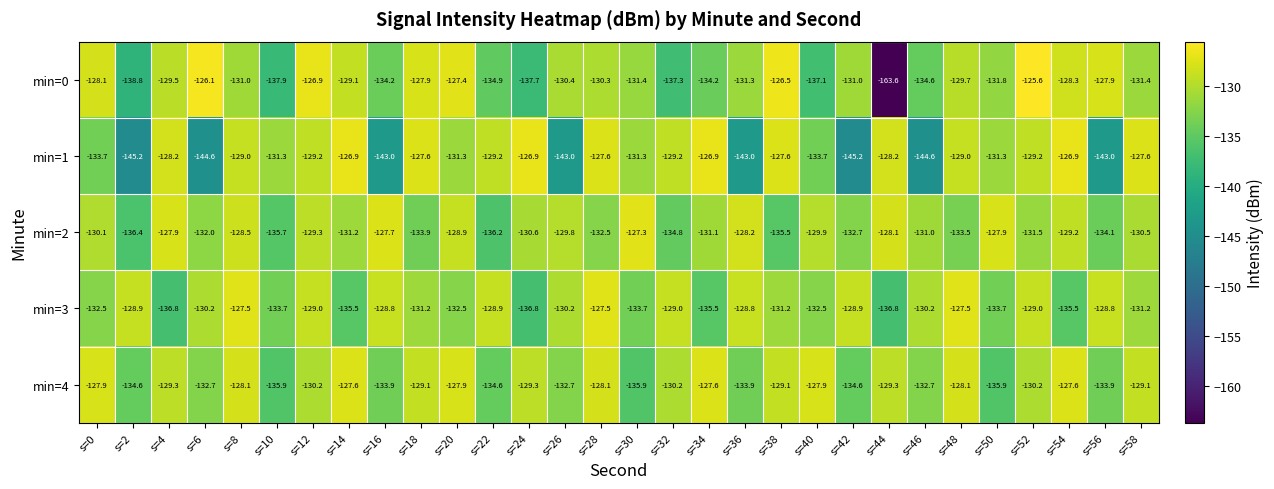

What is the approximate value of min=1 at s=40?

-133.7